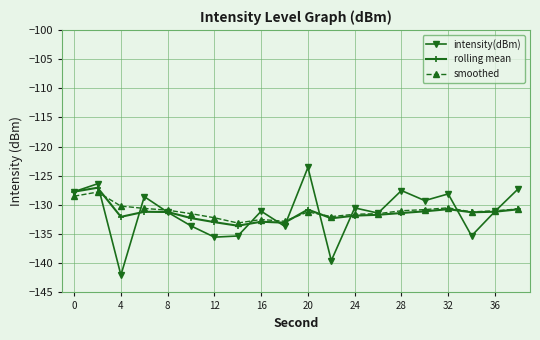

Which series has the widest spread of values?

intensity(dBm)